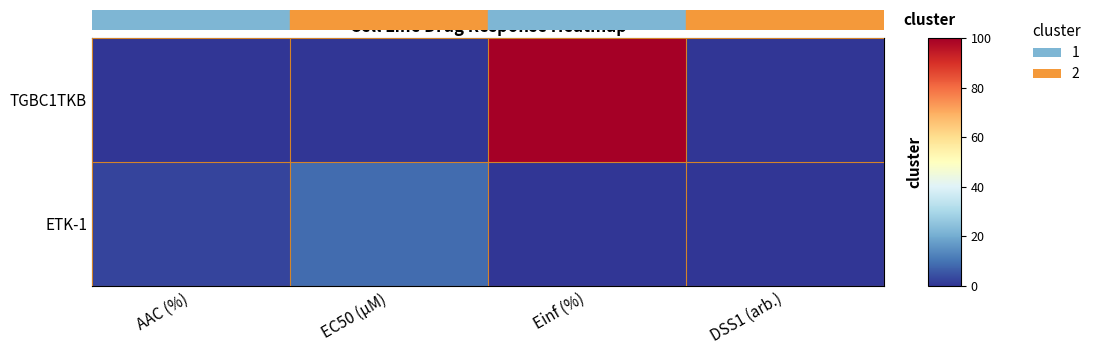

How many series are shown in this chart?

2